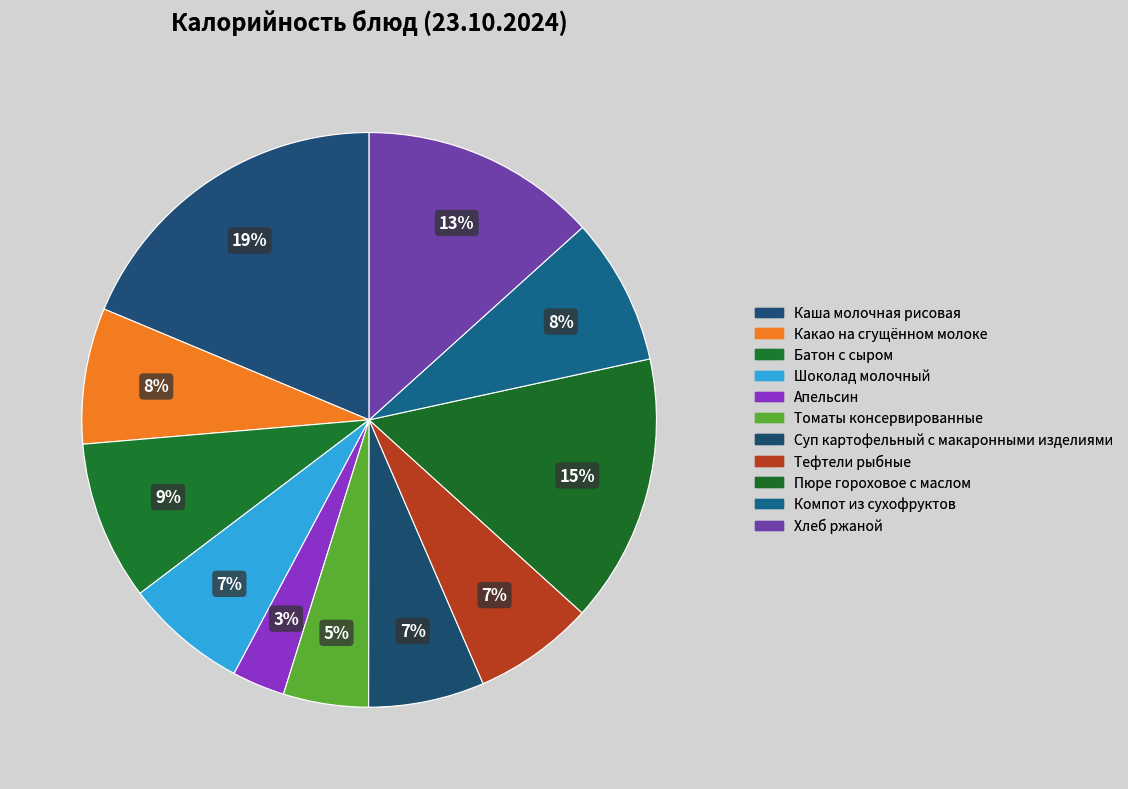

Is there any slice that represents more than half of the pie?

No